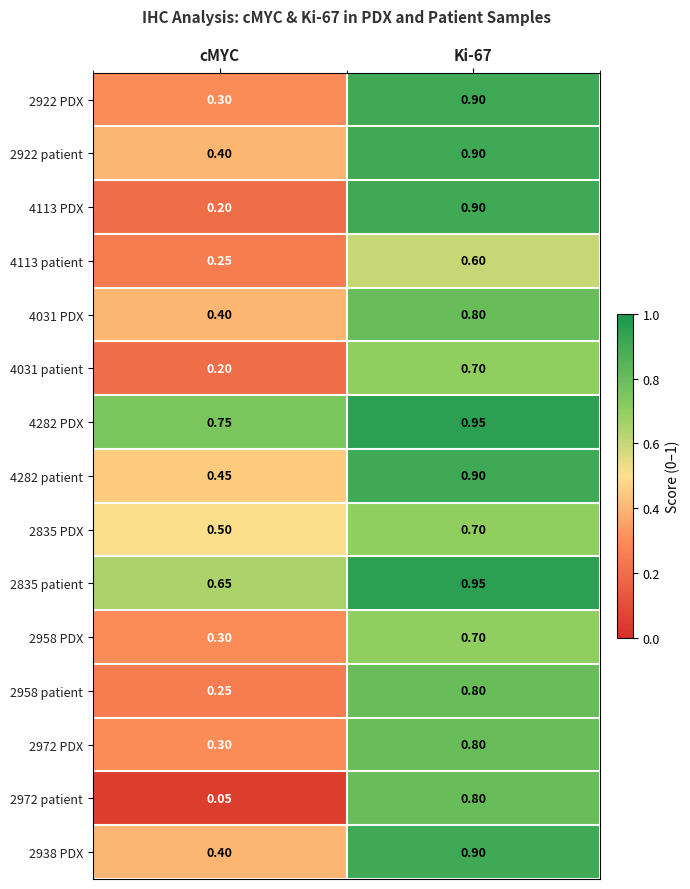

At which label is 4031 patient closest to 0?

cMYC